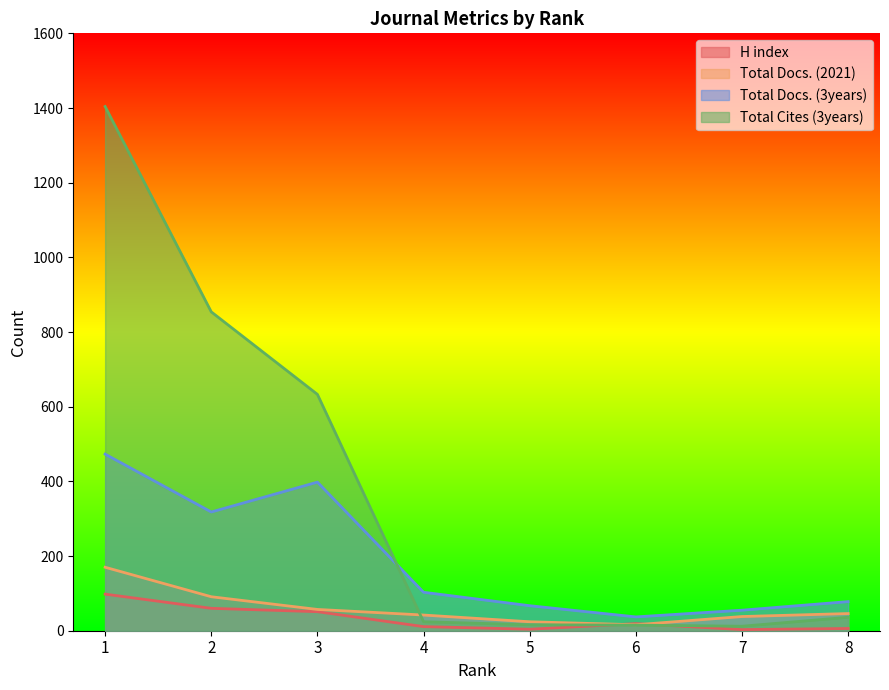

Which series has the largest range (max minus min)?

Total Cites (3years)